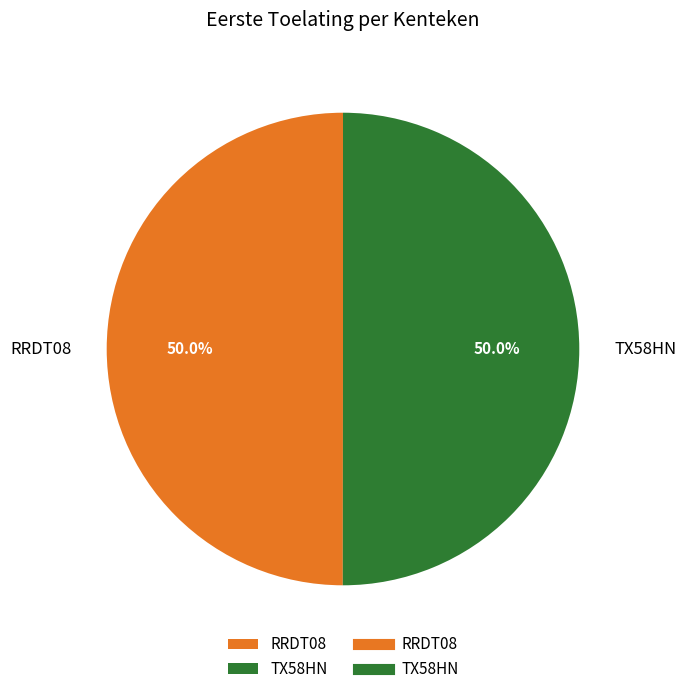

How many segments does this pie chart have?

2